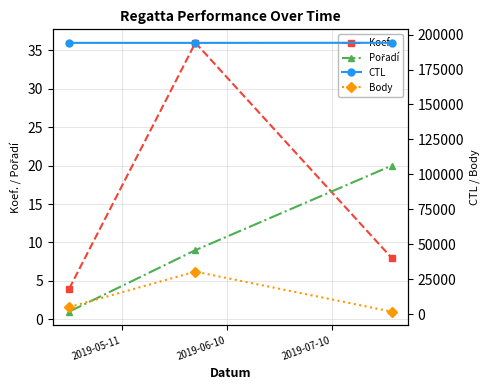

What is the lowest value of the Koef. series?

4